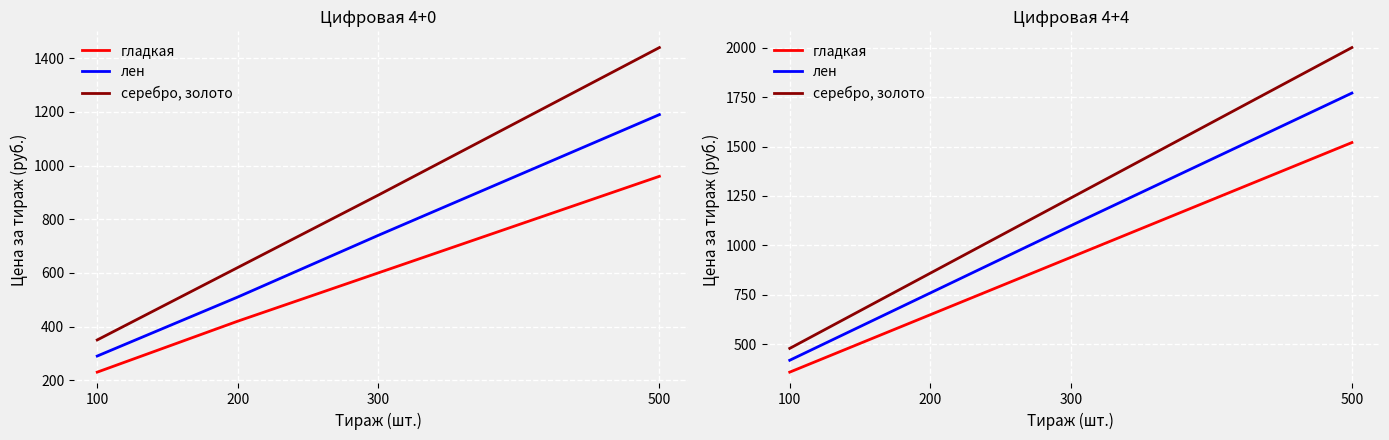

What is the difference between the лен values at 200 and 100?

340